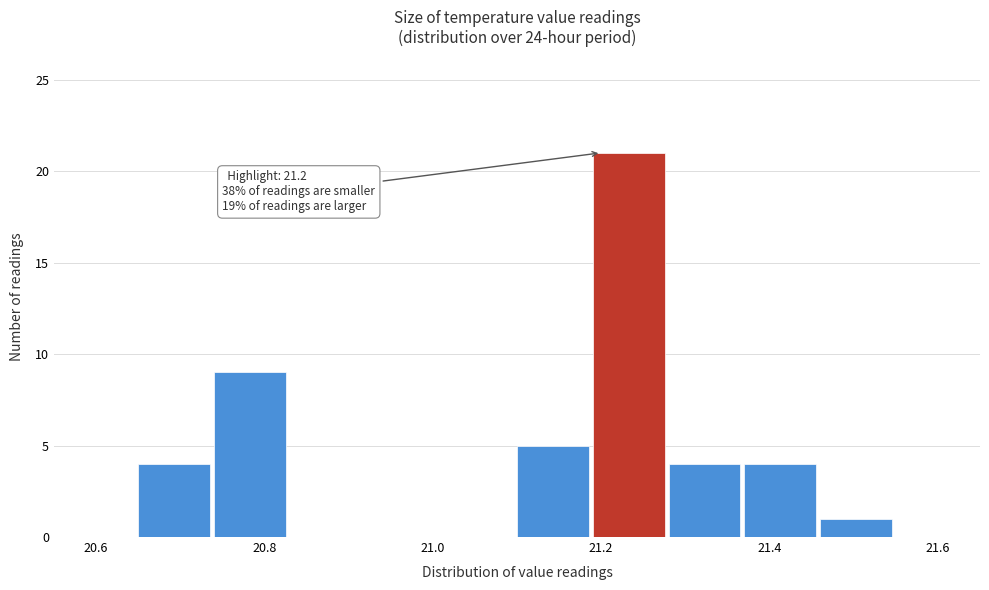

Over which range of the x-axis is the bar tallest?

21.19 to 21.28